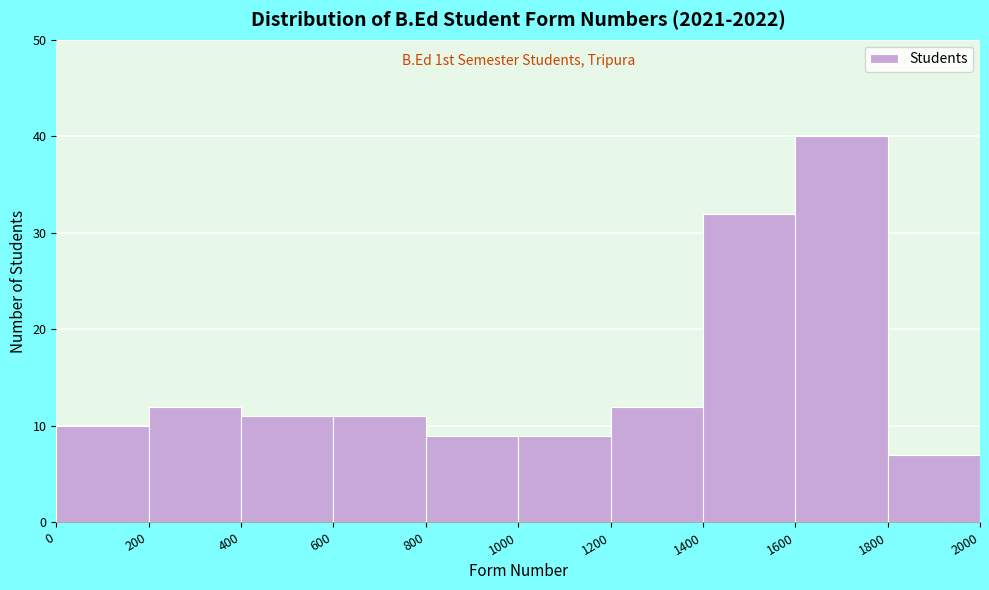

Over which range of the x-axis is the bar tallest?

1600 to 1800